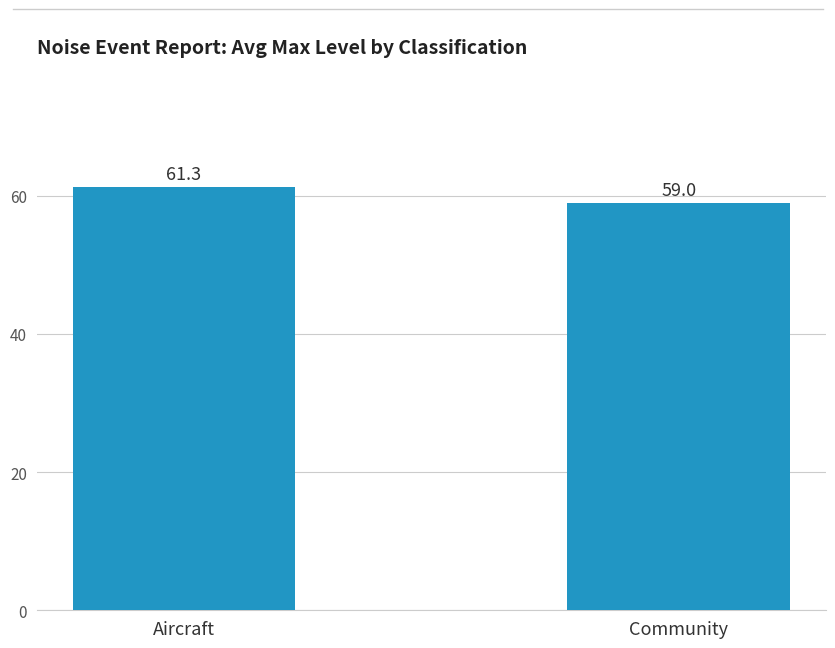

The chart shows a value of 76.7 at Community. True or false?

False